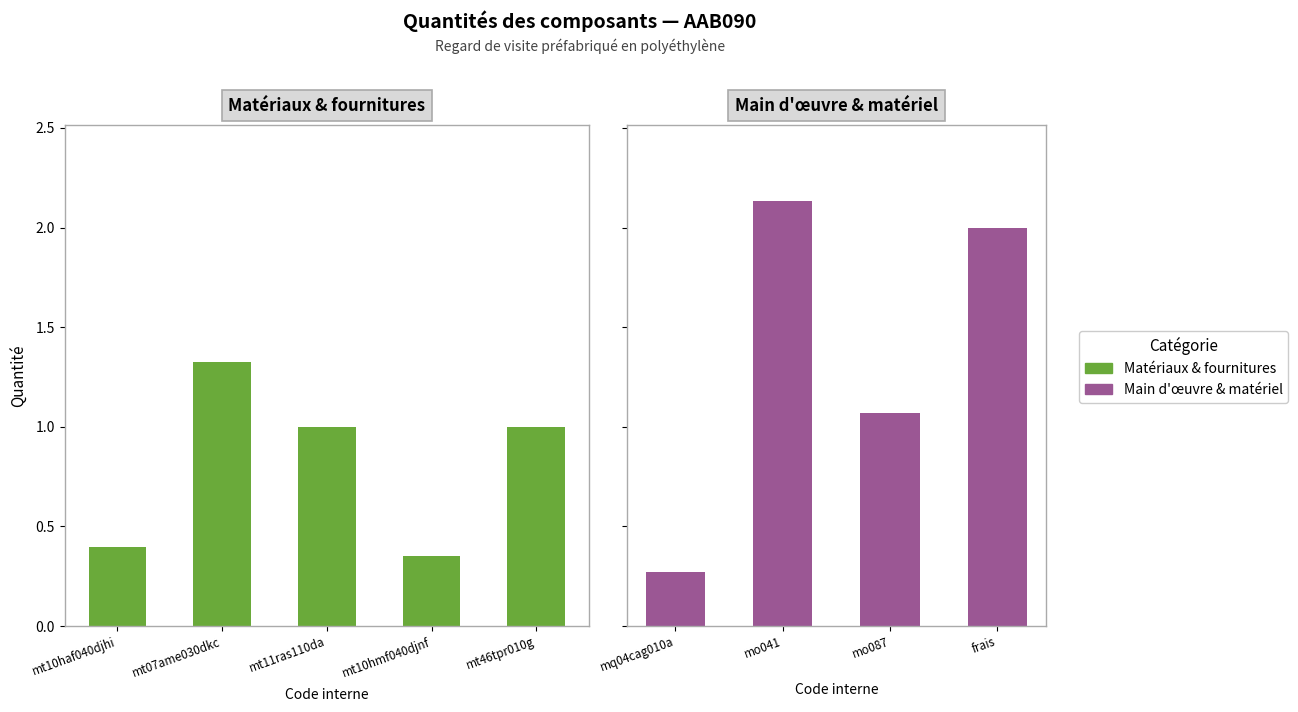

True or false: the data shows 0.1 at Béton non armé prêt.

False